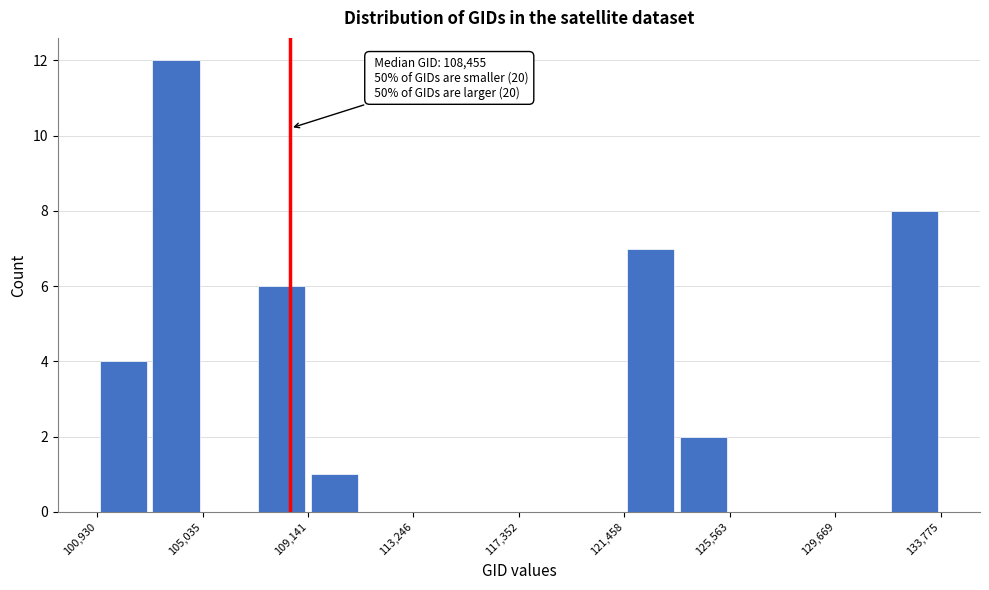

Over which range of the x-axis is the bar tallest?

103000 to 105000